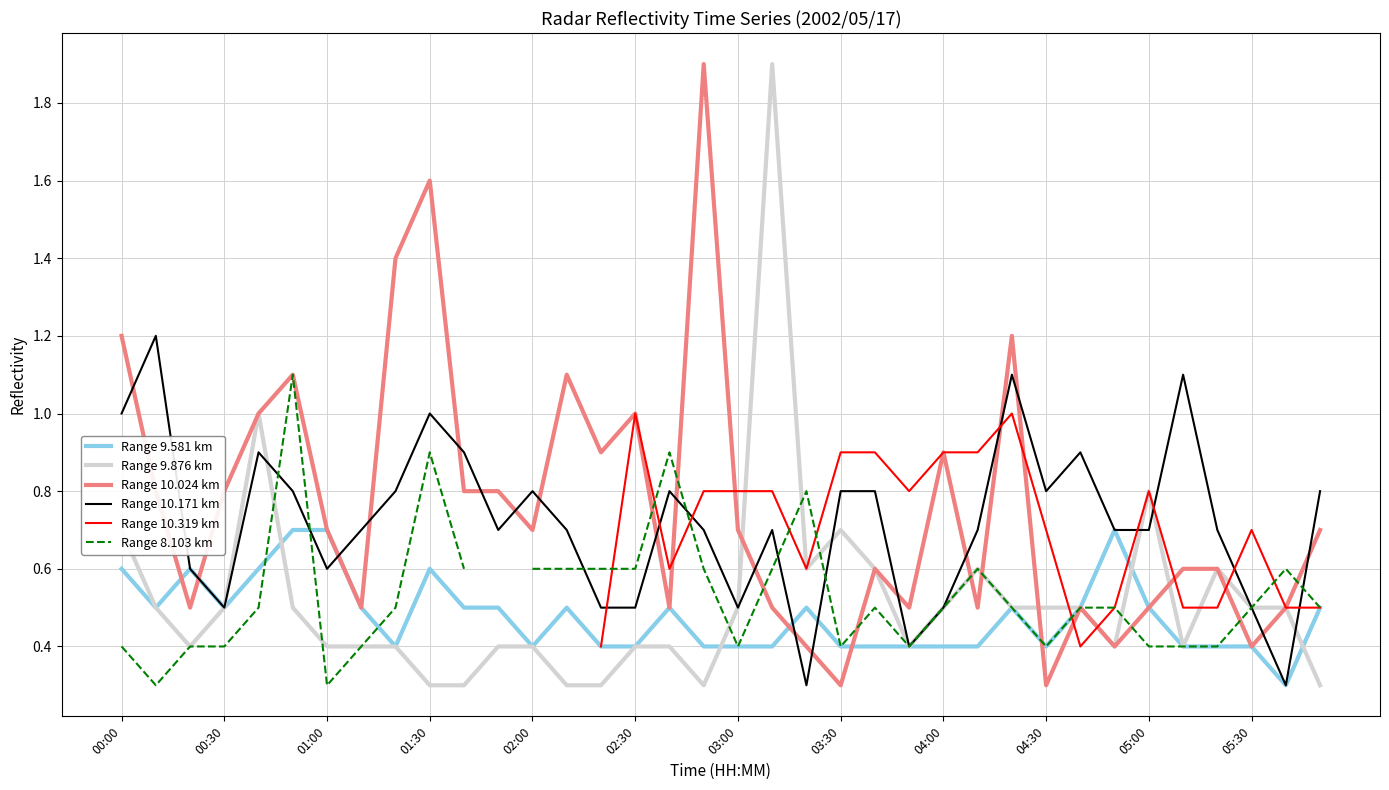

What is the value of the Range 8.103 km point at the 30th from the left?

0.5